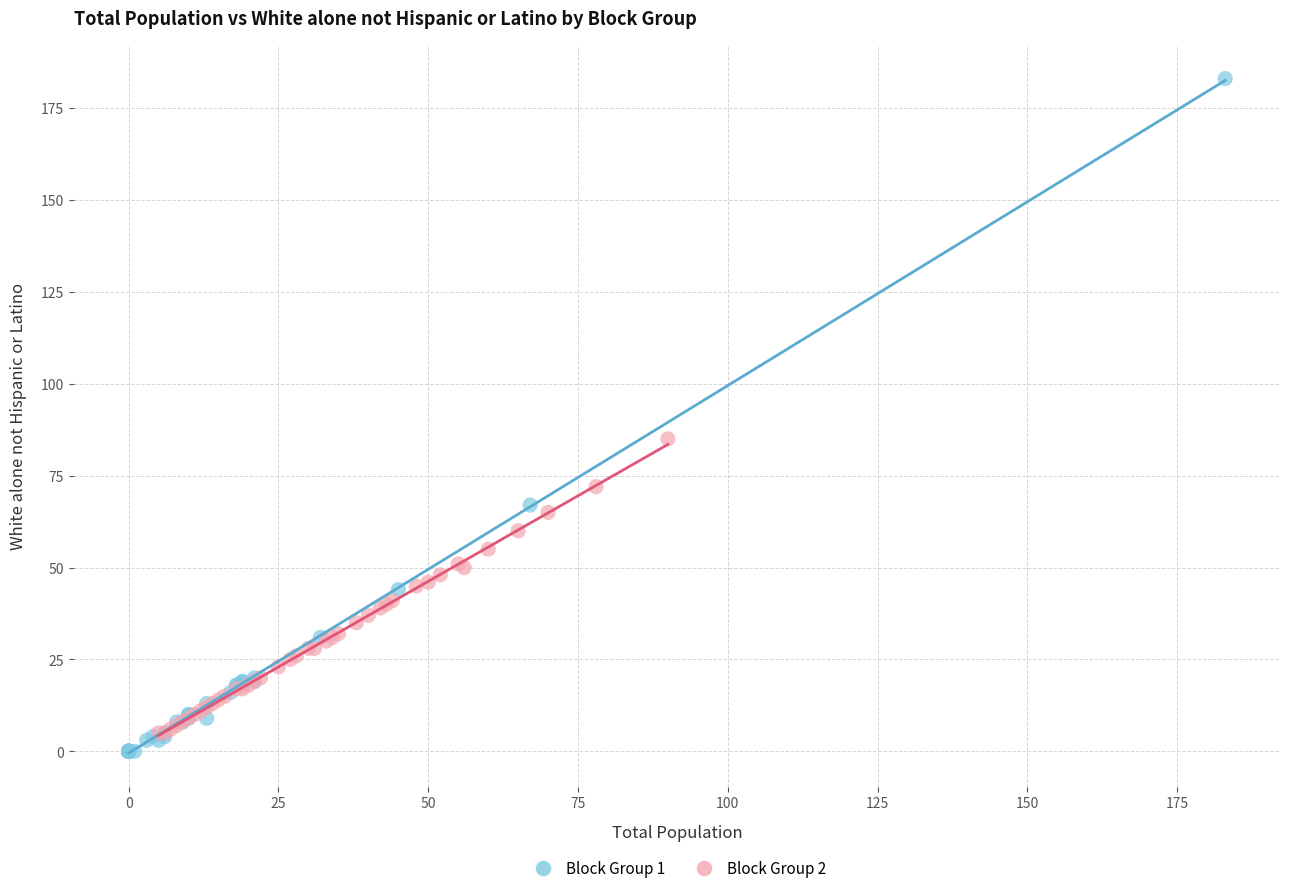

Which series has the widest spread of Y values?

Block Group 1